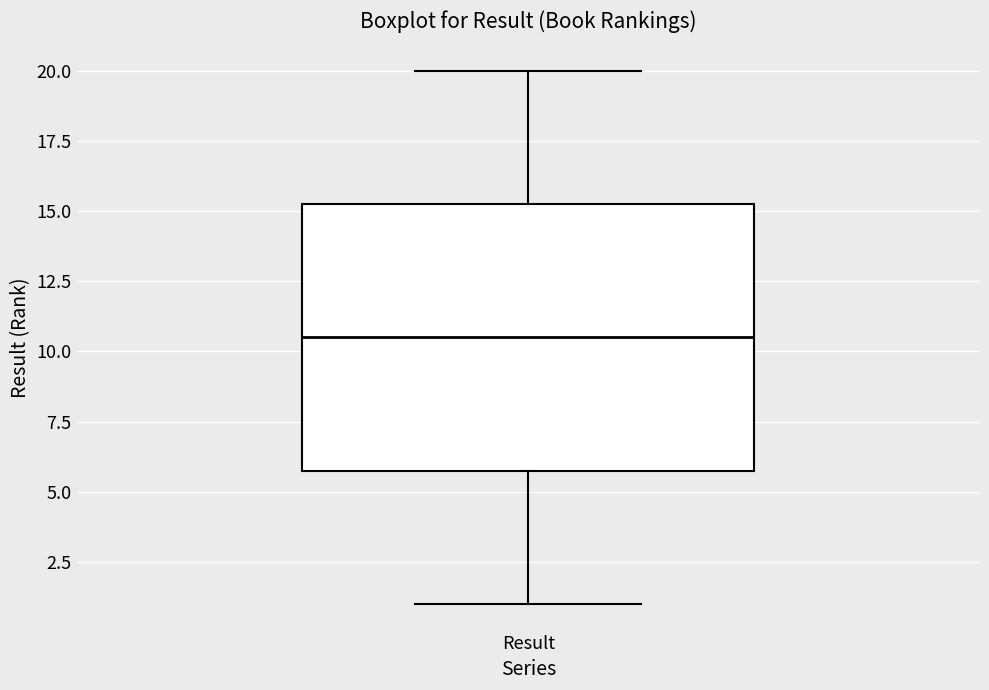

Read this box plot against the y-axis: the position of the median line, the range covered by the box, and the ends of both whiskers. The values are not printed on the chart, so give them approximately, as read against the axis.

median 10.5, box 6.0 to 15.5, whiskers 1.0 to 20.0